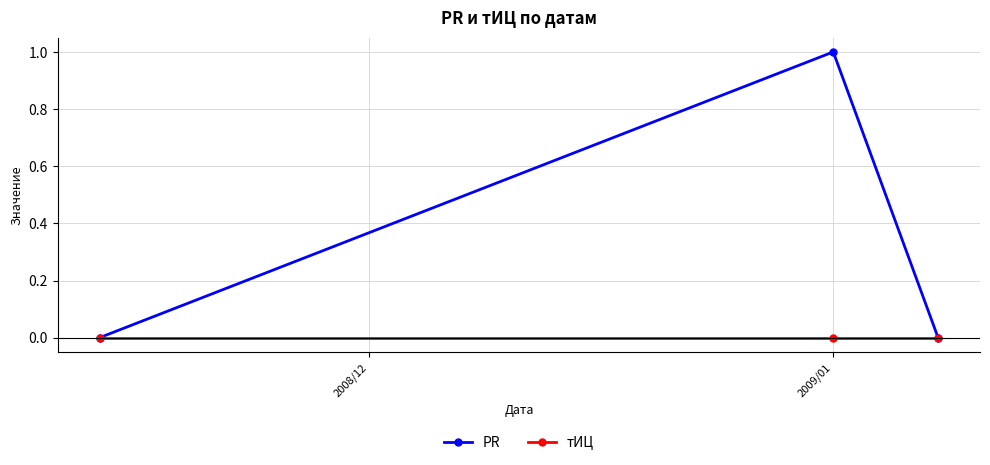

Which series has the largest total across all categories?

PR